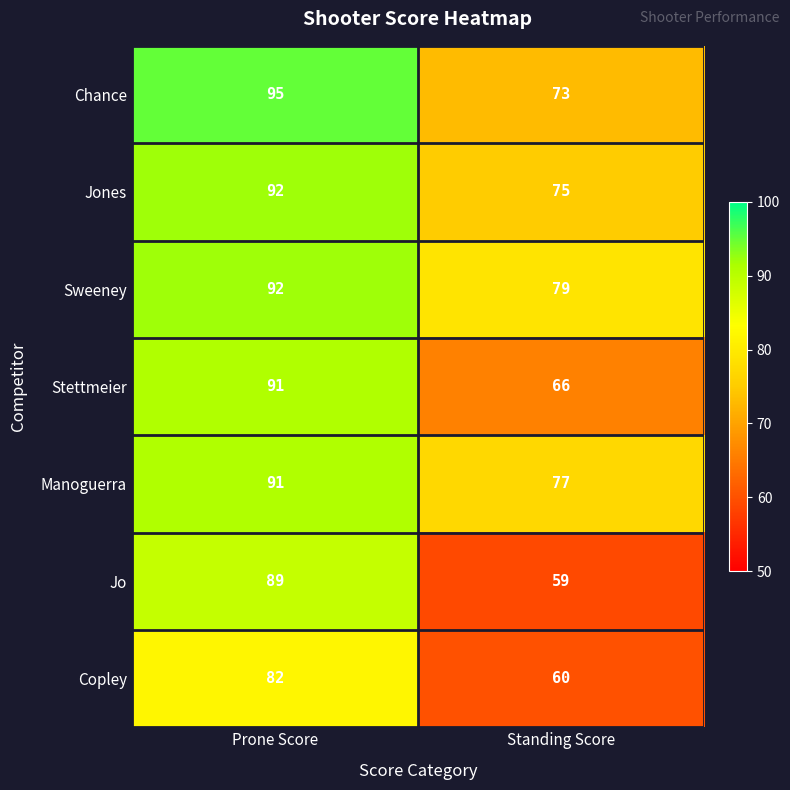

At which category is the sum across all series the highest?

Prone Score